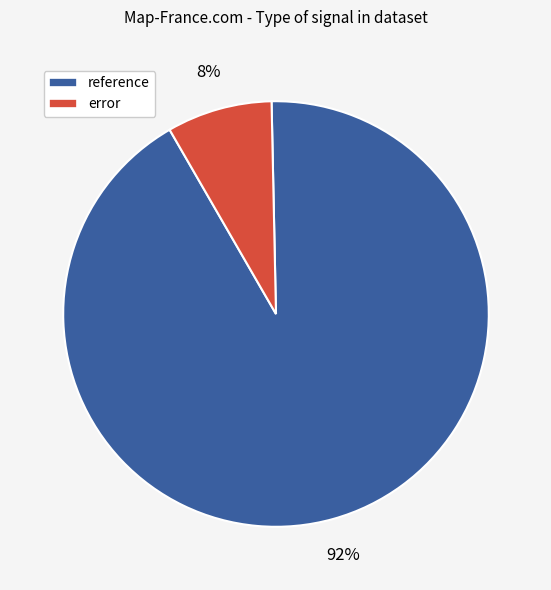

Is there any slice that represents more than half of the pie?

Yes